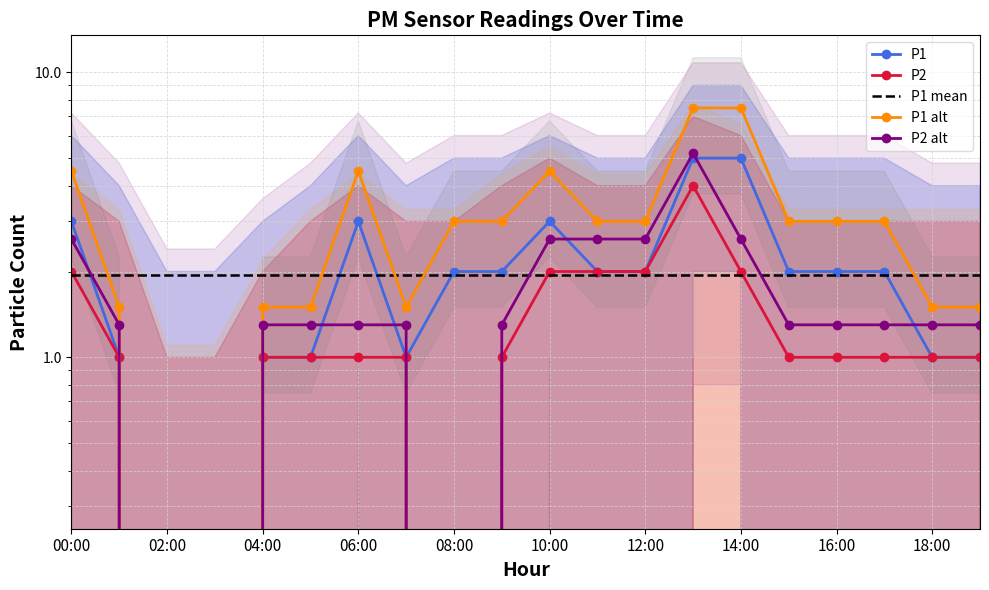

Does the chart have visible grid lines?

Yes